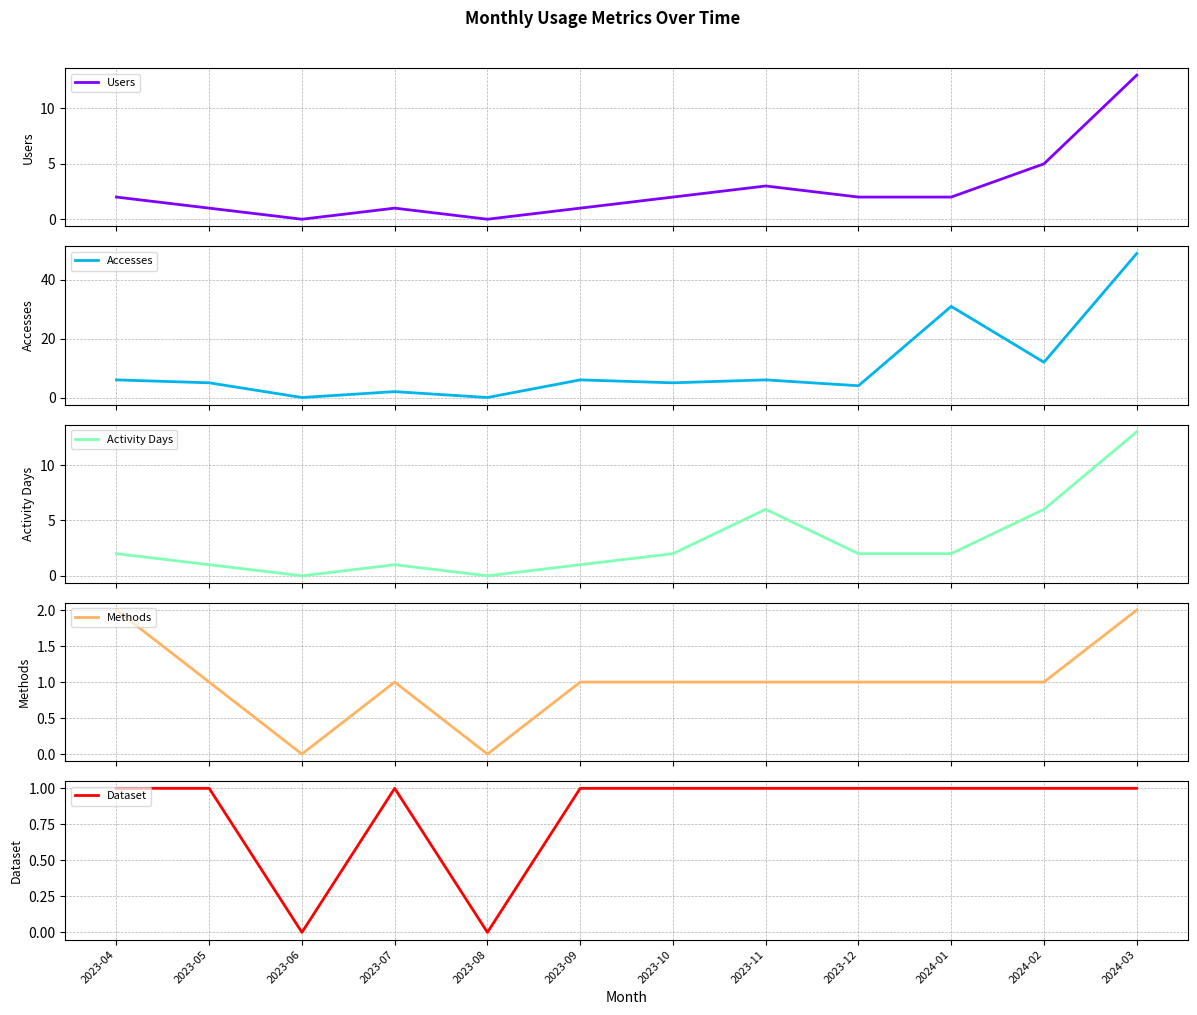

What is the label of the 12th point from the left?

2024-03